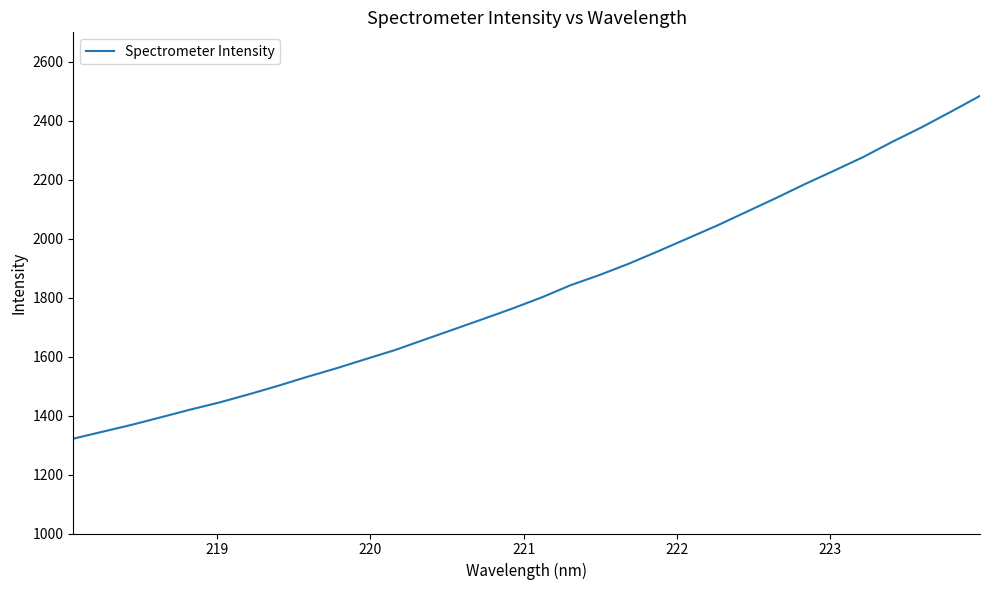

True or false: the data has more than 1 interior local peaks.

False